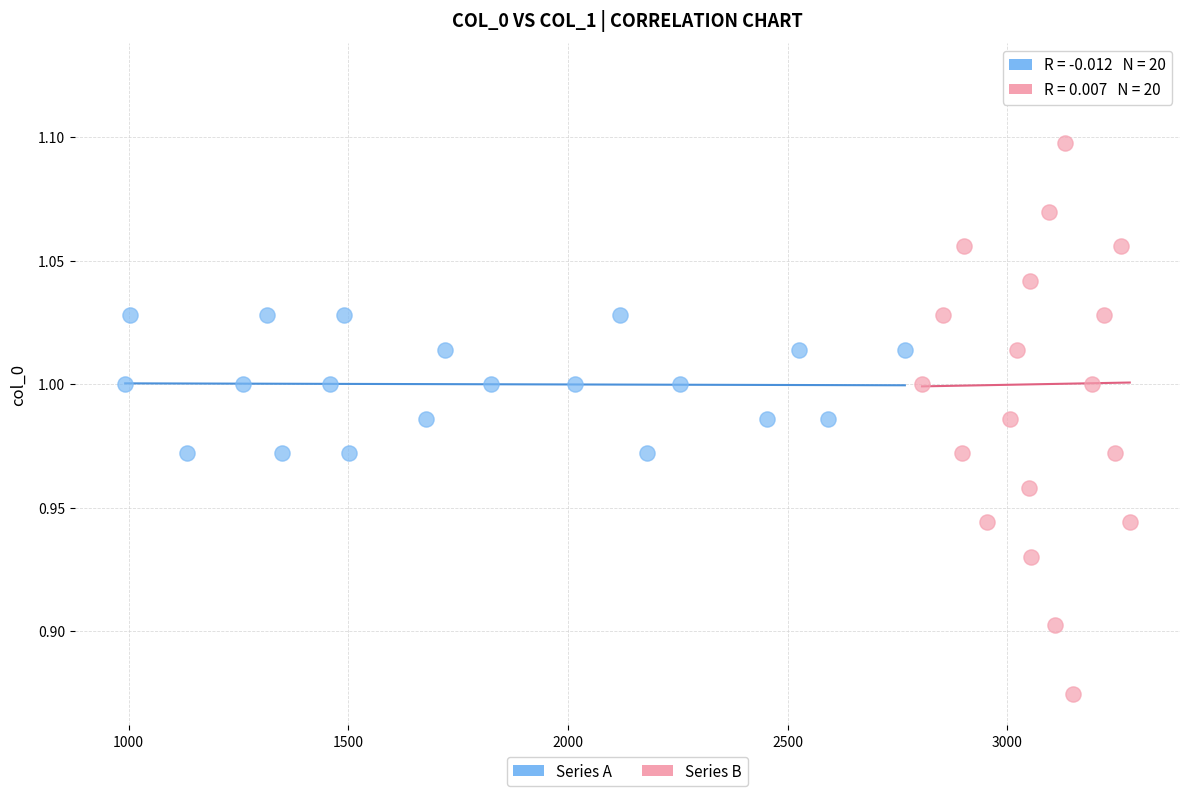

Which series has the largest Y range (max minus min)?

Series B